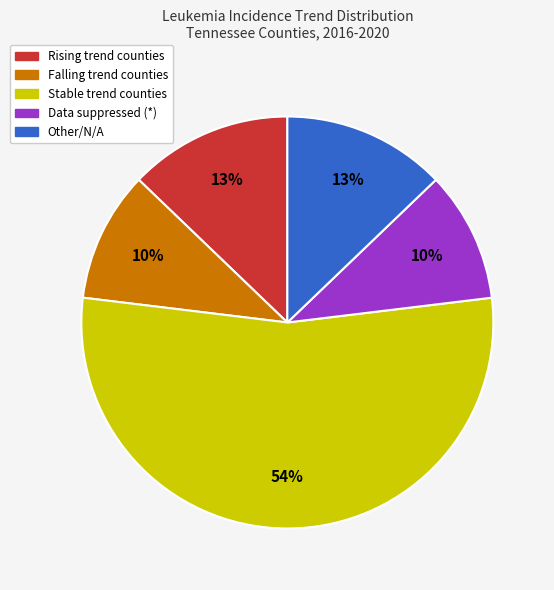

How many segments does this pie chart have?

5